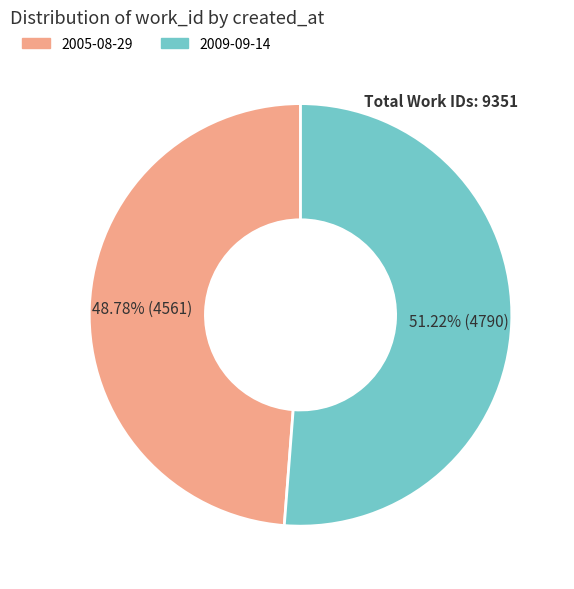

To the nearest percent, what is the combined percentage of 2009-09-14 and 2005-08-29?

100%